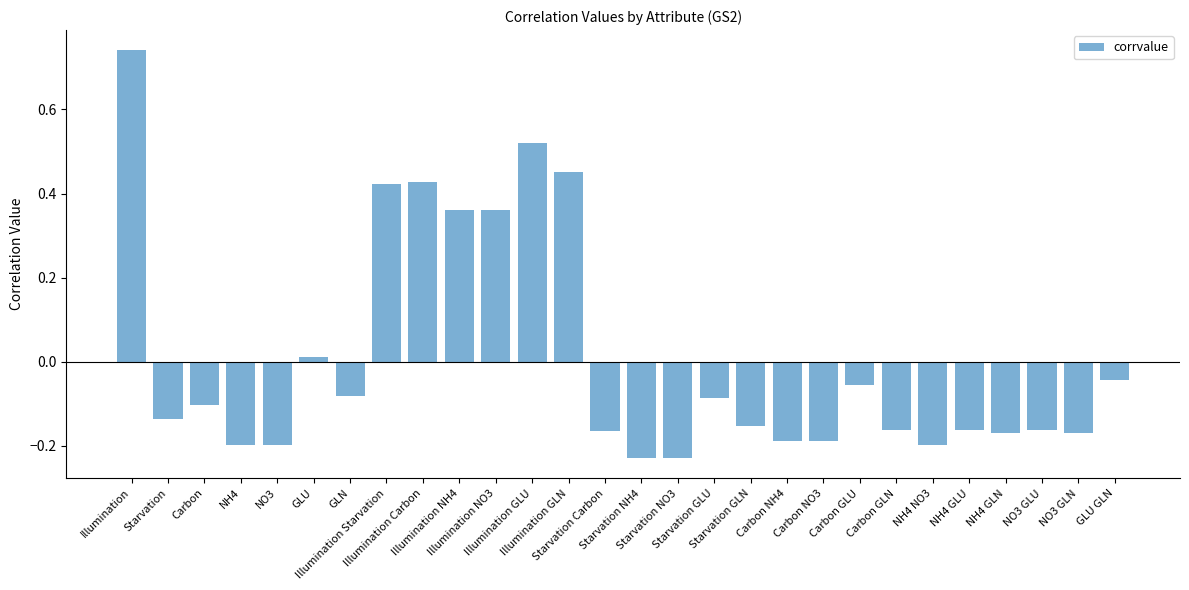

Which has a higher value, NO3 GLN or Starvation?

Starvation